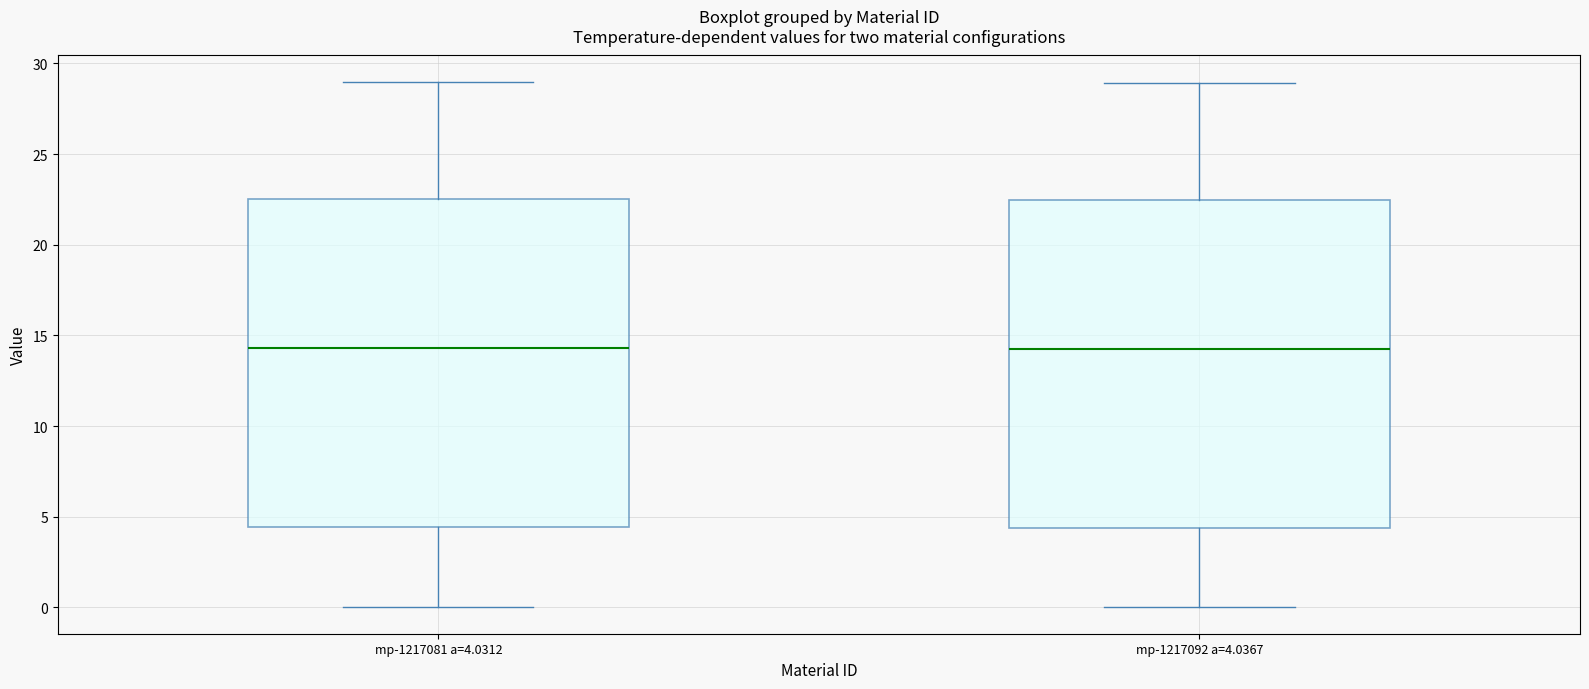

Where does the lower whisker of the box for mp-1217081 a=4.0312 end on the y-axis? The values are not printed on the chart, so give them approximately, as read against the axis.

0.0